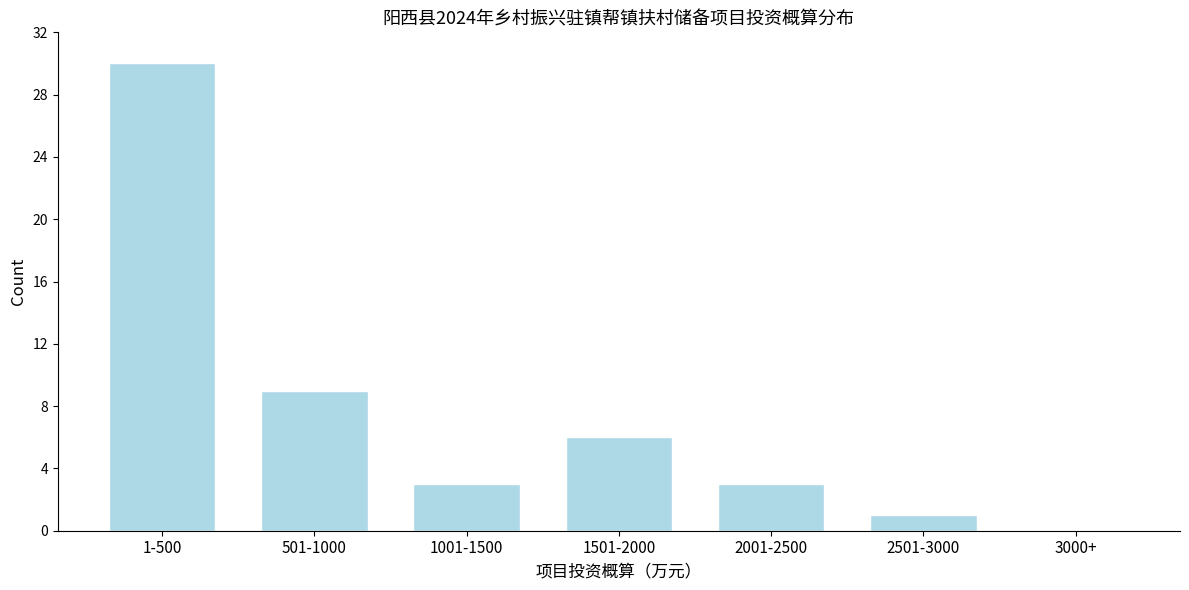

Reading right to left, list all the values displayed in this chart.

3000+=0	2501-3000=1	2001-2500=3	1501-2000=6	1001-1500=3	501-1000=9	1-500=30